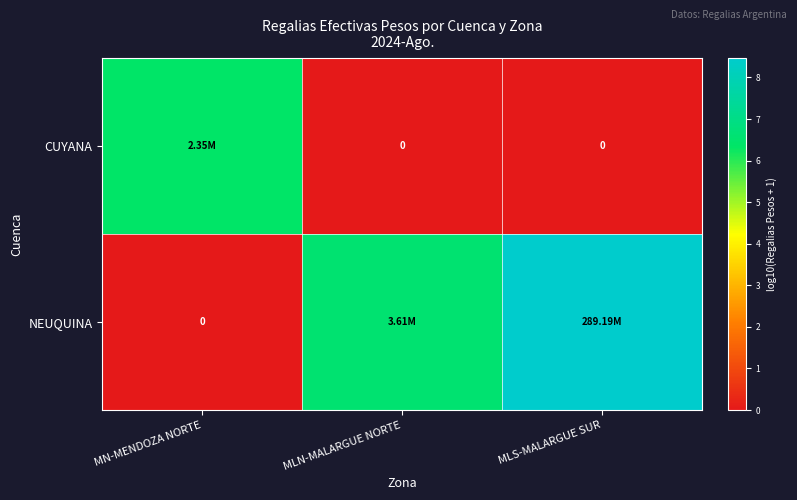

Is it true that NEUQUINA equals -4.9 at MN-MENDOZA NORTE?

False